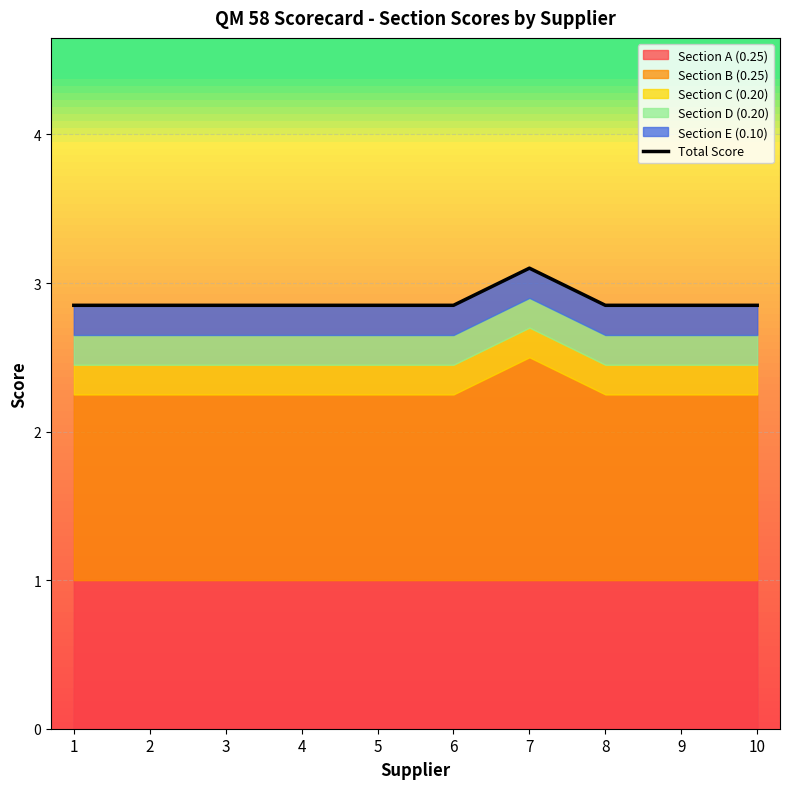

How many lines are shown in the chart?

1